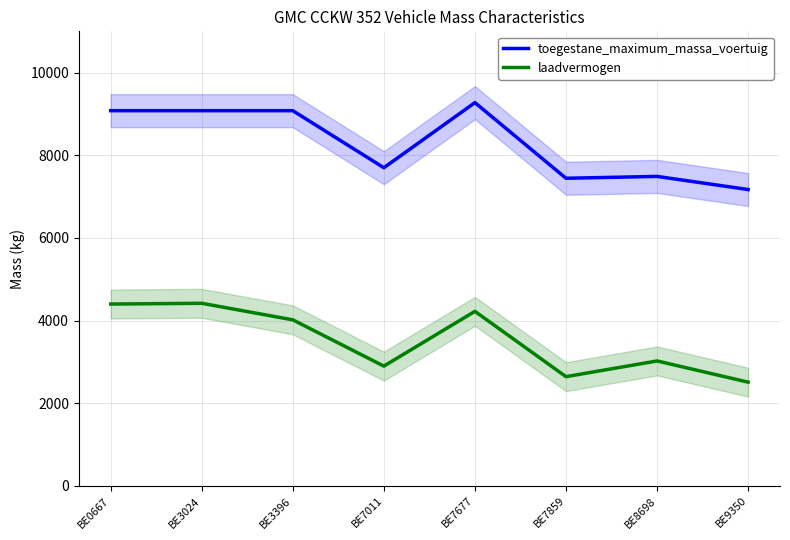

What value does the laadvermogen series have at BE7677, to the nearest 10?

4220